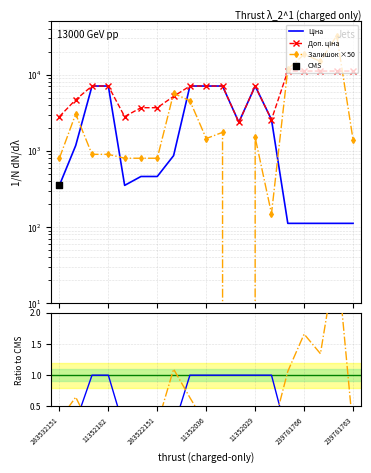

Which series reaches the minimum Y coordinate?

Залишок ×50